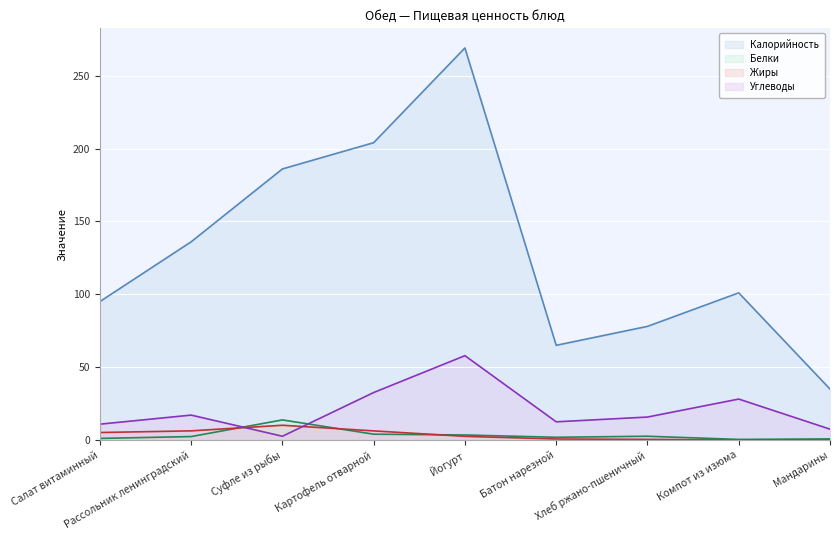

Between which two adjacent categories do Углеводы and Жиры first intersect?

Рассольник ленинградский and Суфле из рыбы